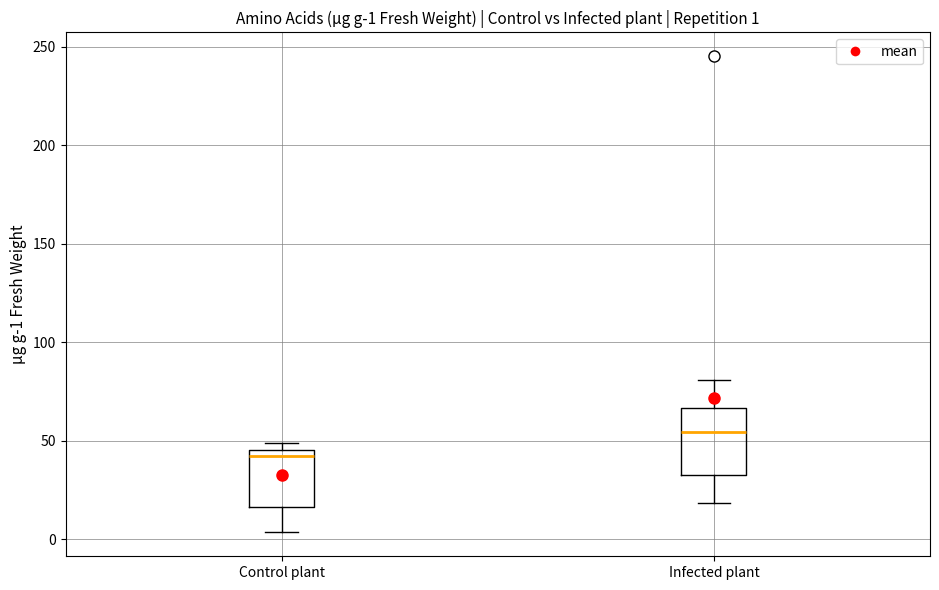

Which box is the tallest, from its lower edge to its upper edge?

Infected plant